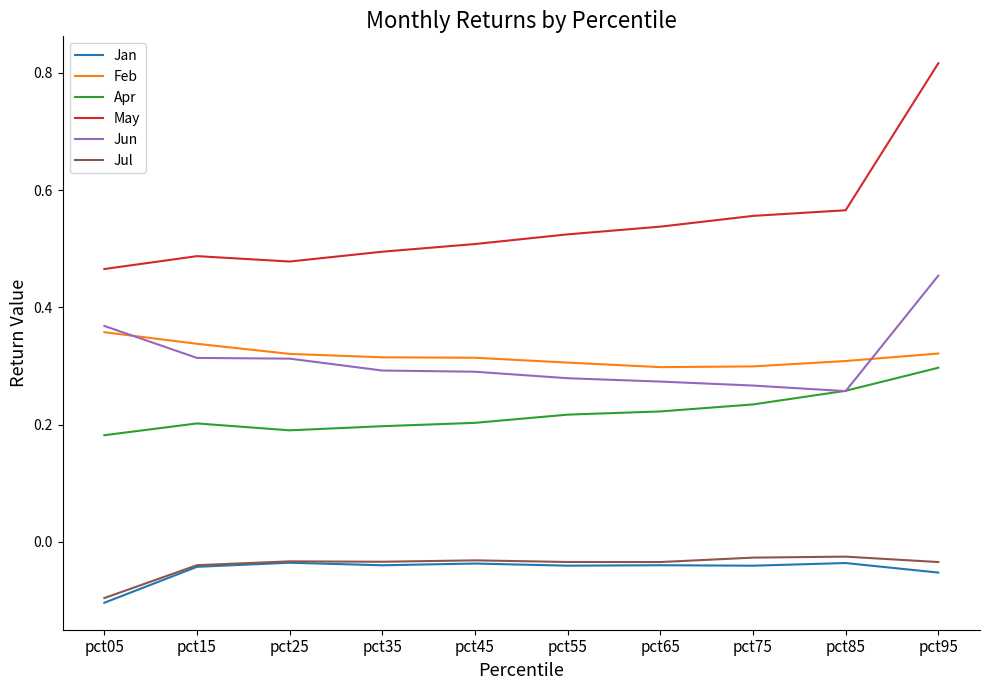

True or false: May has a value of 0.5 at pct05.

True